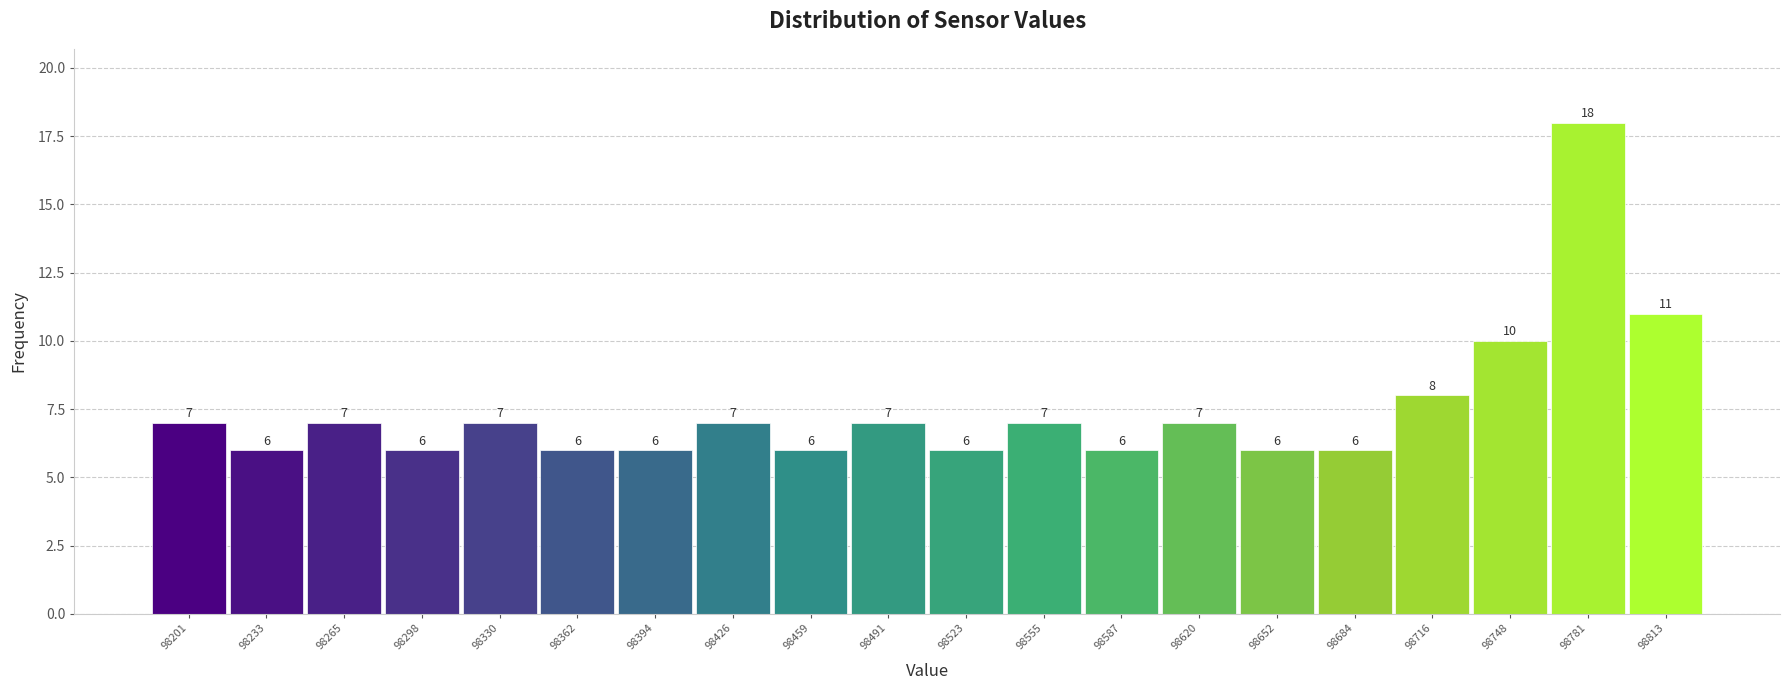

Reading left to right, list every bar in this chart as the range it spans on the x-axis followed by its height. The bar edges are not printed on the chart, so give them approximately, as read against the axis.

98185 to 98215: 7
98215 to 98250: 6
98250 to 98280: 7
98280 to 98315: 6
98315 to 98345: 7
98345 to 98380: 6
98380 to 98410: 6
98410 to 98445: 7
98445 to 98475: 6
98475 to 98505: 7
98505 to 98540: 6
98540 to 98570: 7
98570 to 98605: 6
98605 to 98635: 7
98635 to 98670: 6
98670 to 98700: 6
98700 to 98730: 8
98730 to 98765: 10
98765 to 98795: 18
98795 to 98830: 11